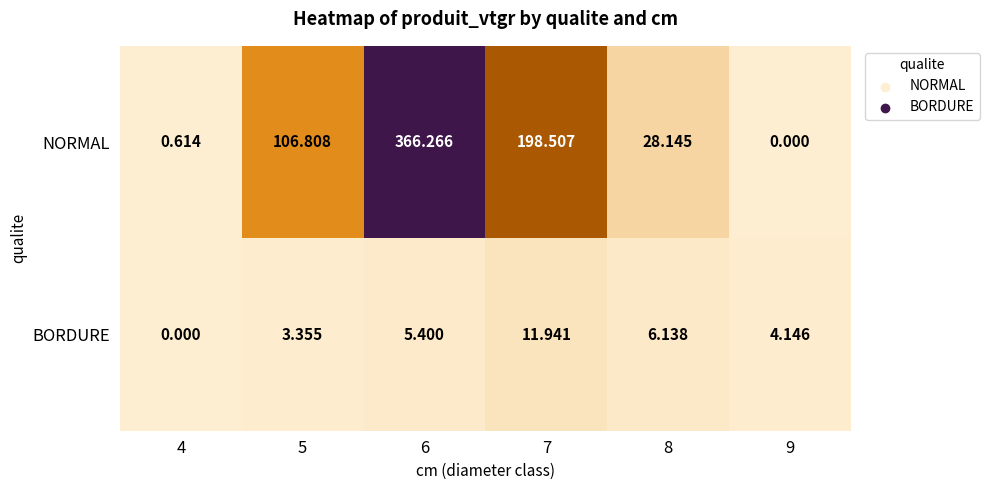

Which series has the largest total across all categories?

NORMAL